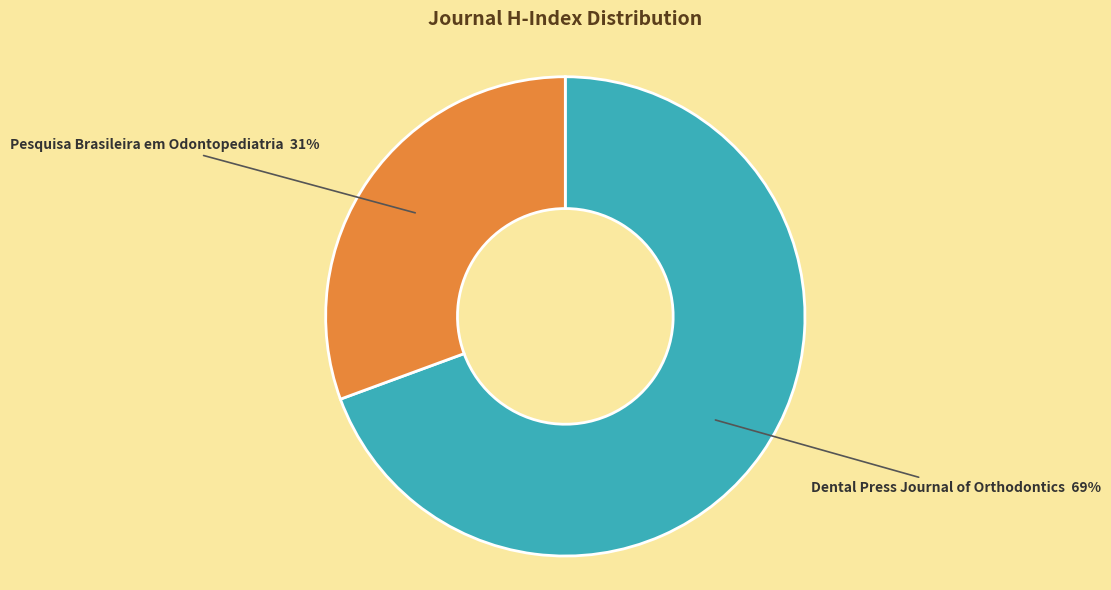

Is the sum of Dental Press Journal of Orthodontics and Pesquisa Brasileira em Odontopediatria greater than half?

Yes